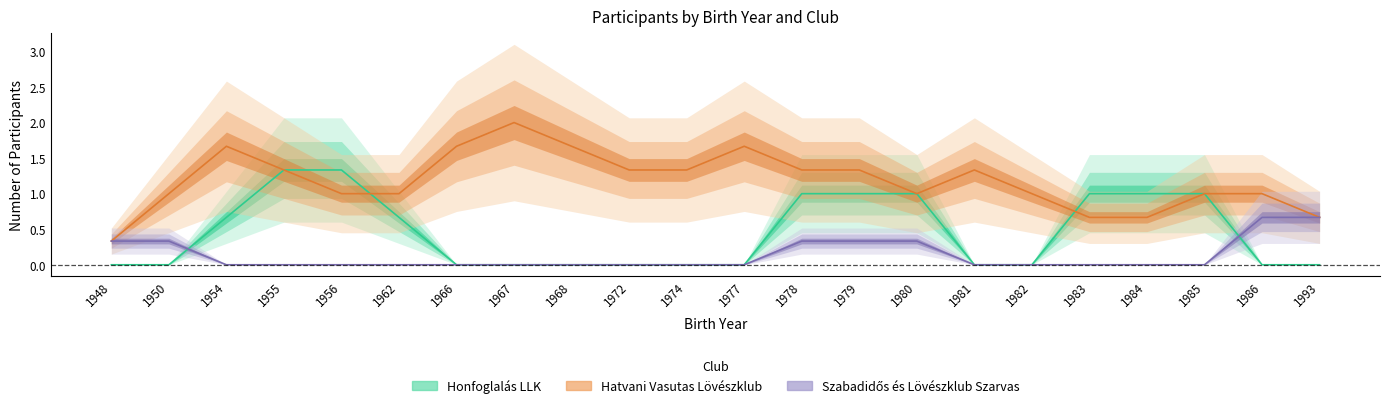

Which series changed the most between 1979 and 1982?

Honfoglalás LLK